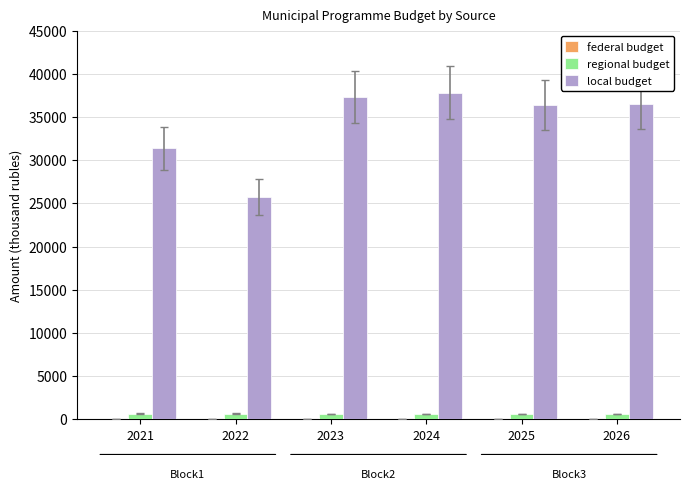

What is the highest value of the regional budget series?

643.9